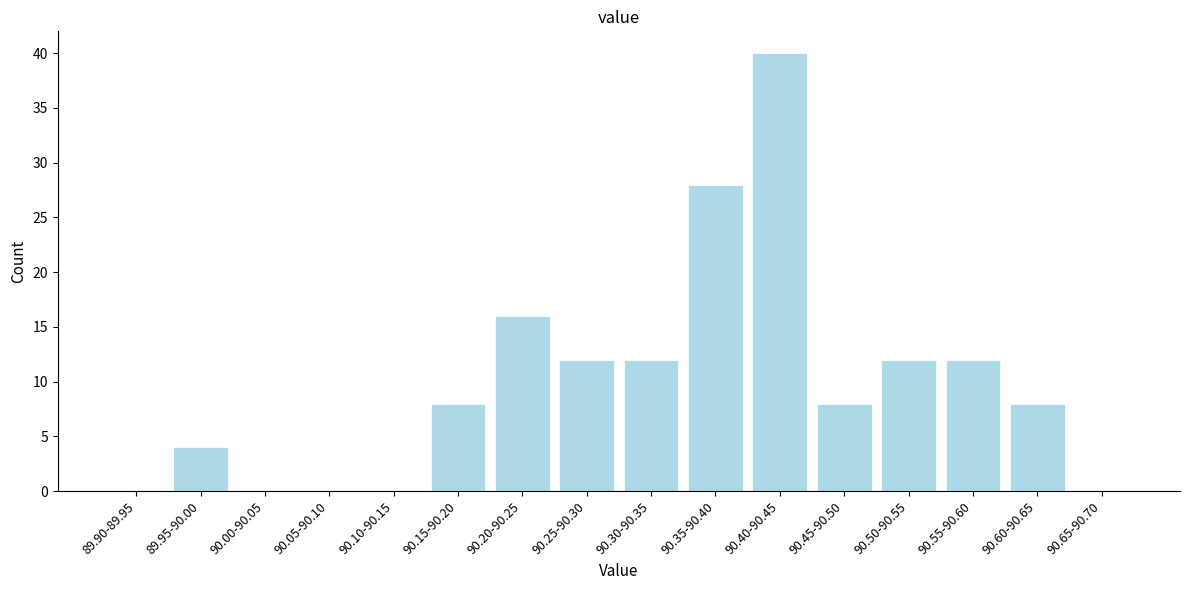

Reading right to left, transcribe all the data shown in this chart.

90.65-90.70=0	90.60-90.65=8	90.55-90.60=12	90.50-90.55=12	90.45-90.50=8	90.40-90.45=40	90.35-90.40=28	90.30-90.35=12	90.25-90.30=12	90.20-90.25=16	90.15-90.20=8	90.10-90.15=0	90.05-90.10=0	90.00-90.05=0	89.95-90.00=4	89.90-89.95=0